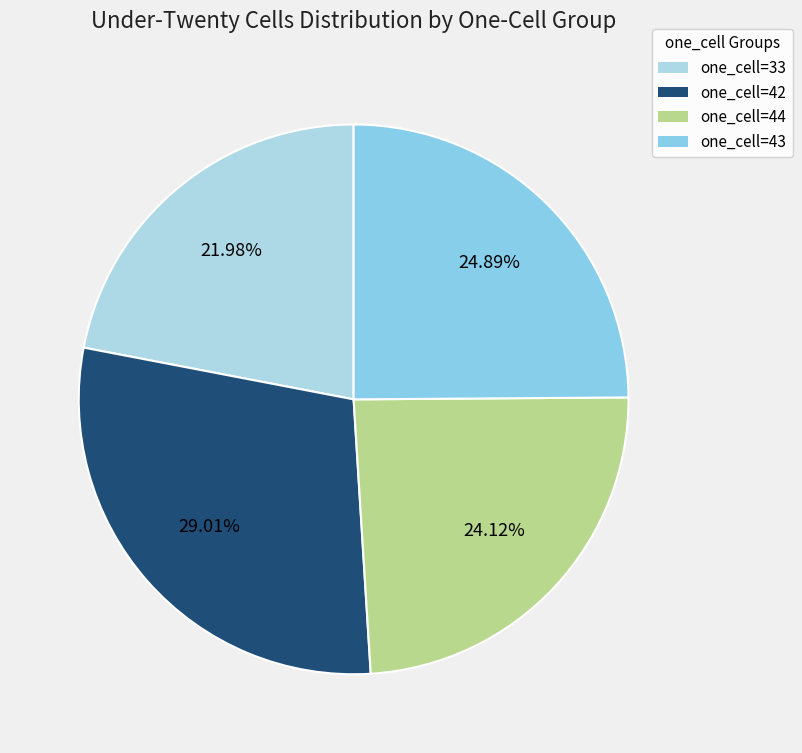

How many slices are in this pie chart?

4